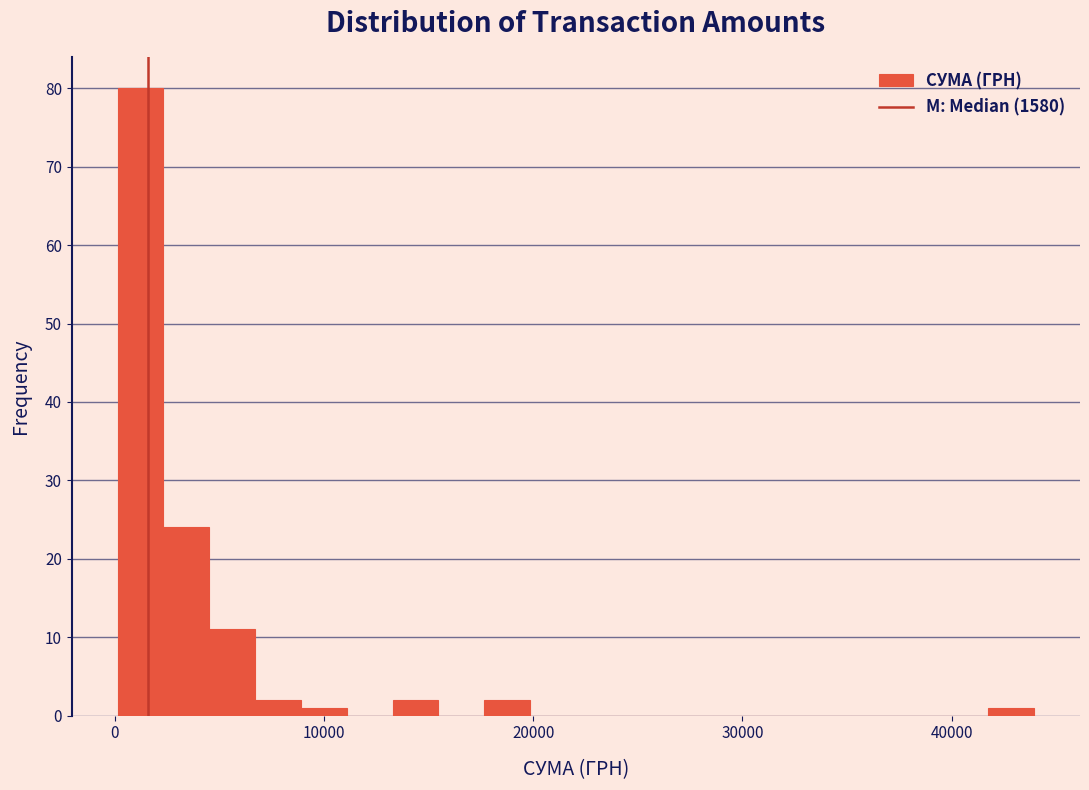

Around what value on the x-axis is the tallest bar? Give the approximate position of its centre, as read against the axis.

1000